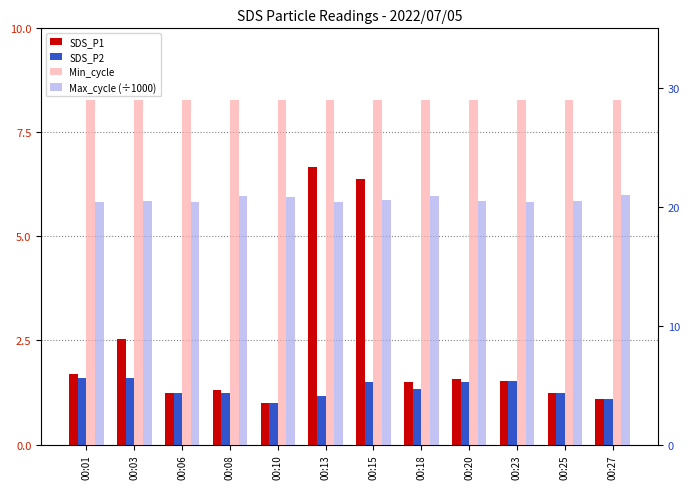

Which has a higher value, 00:23 or 00:10?

00:23